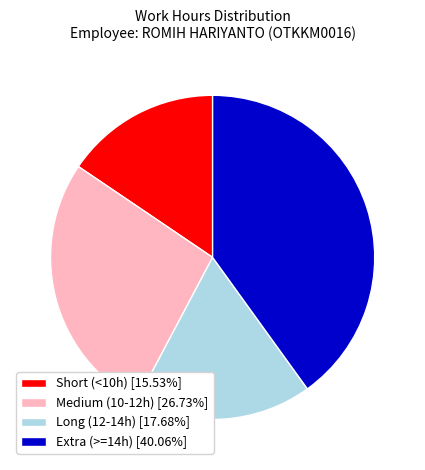

Combined, do Short (<10h) [15.53%] and Long (12-14h) [17.68%] account for over 50%?

No